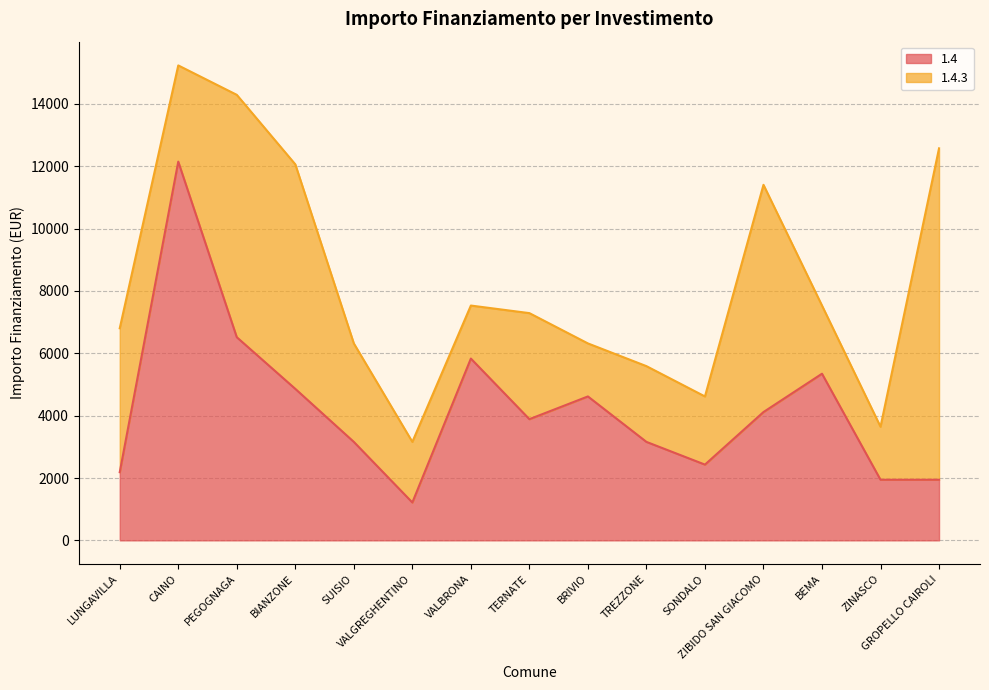

What is the highest value of the 1.4 series?

12150